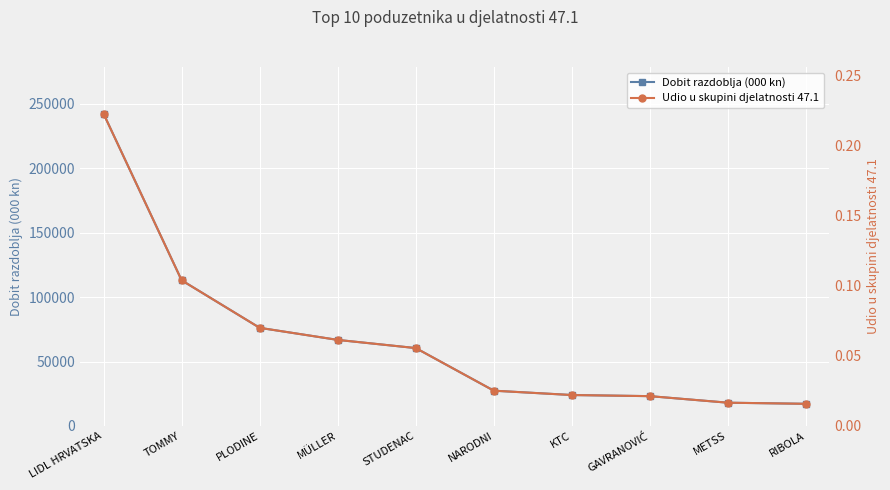

How many lines are shown in the chart?

2